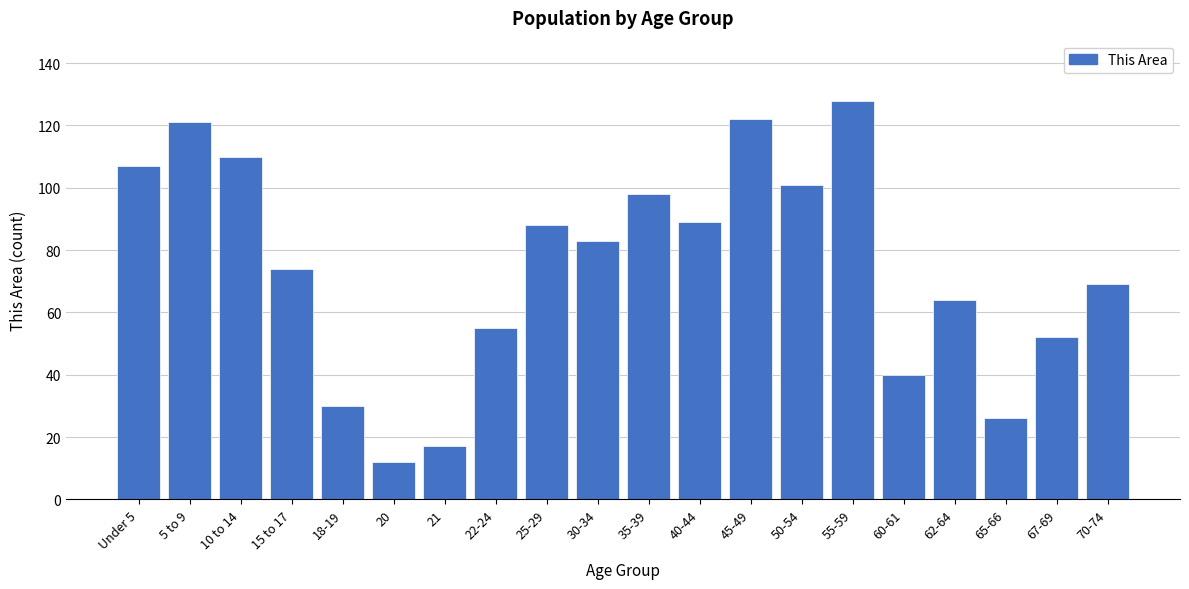

Reading right to left, extract all data points from this chart.

69	52	26	64	40	128	101	122	89	98	83	88	55	17	12	30	74	110	121	107